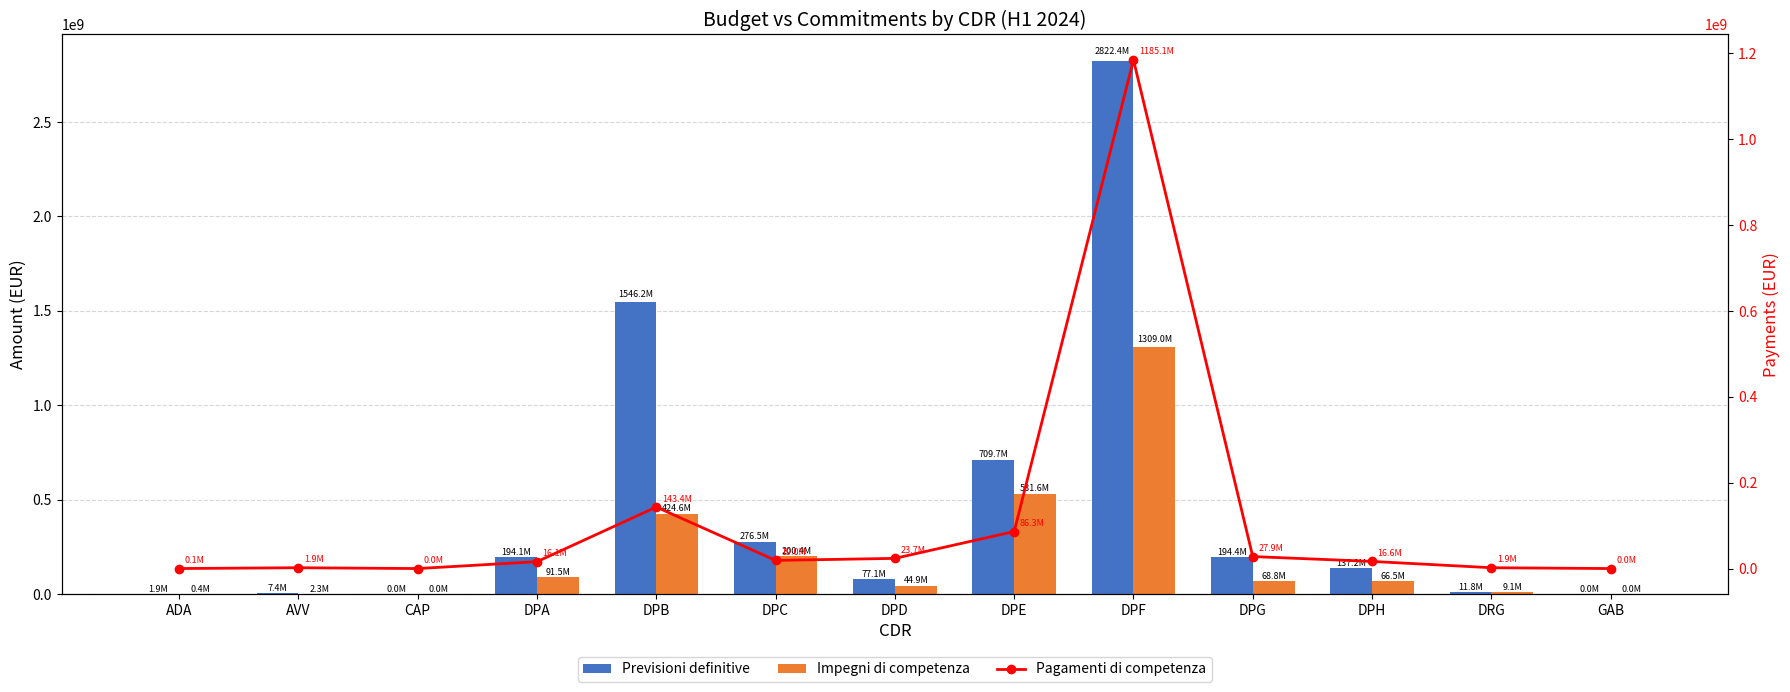

True or false: Pagamenti di competenza has a value of 2106711061.9 at DPF.

False